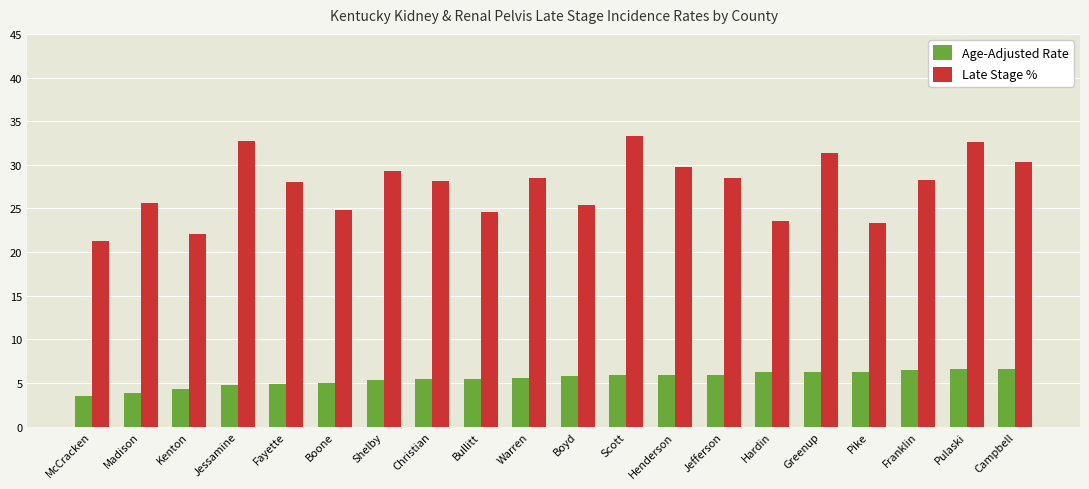

How many bars are there in each group?

2